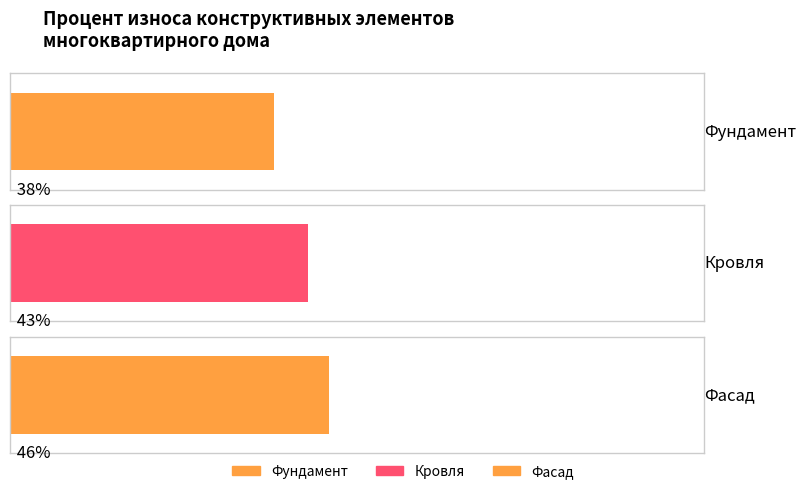

What is the difference between the values at Фасад and Кровля?

3